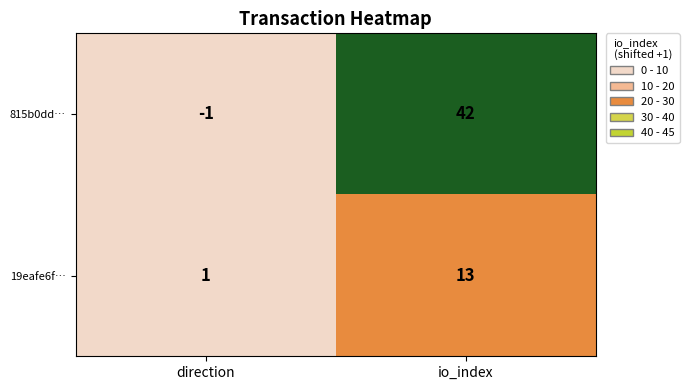

At which category is the sum across all series the highest?

io_index